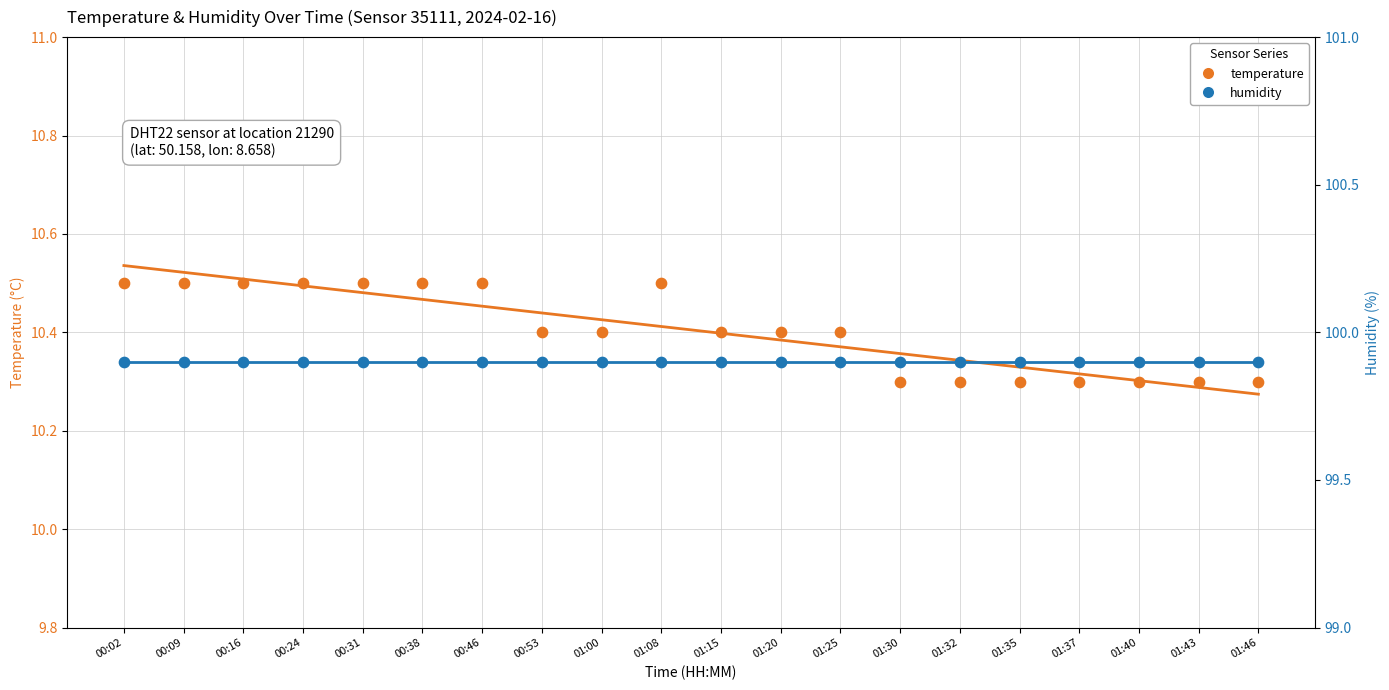

Which series has the largest total across all categories?

humidity